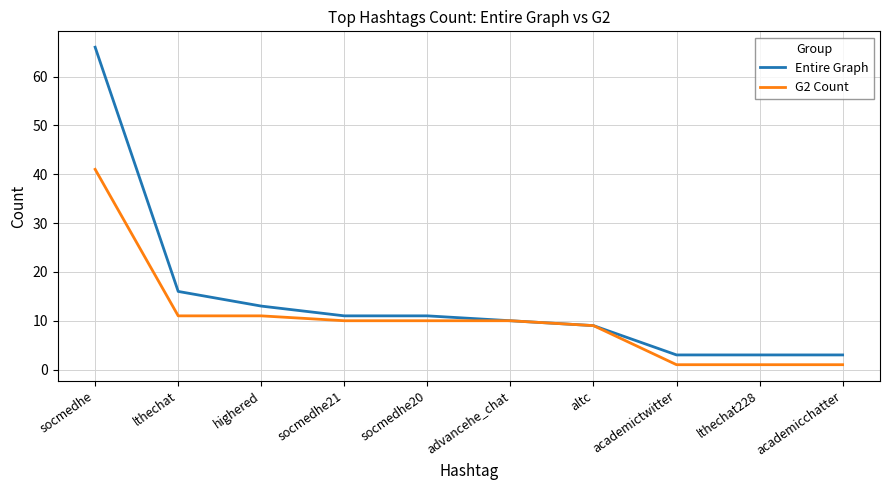

Is the value of Entire Graph at socmedhe20 greater than the value of G2 Count at academicchatter?

Yes